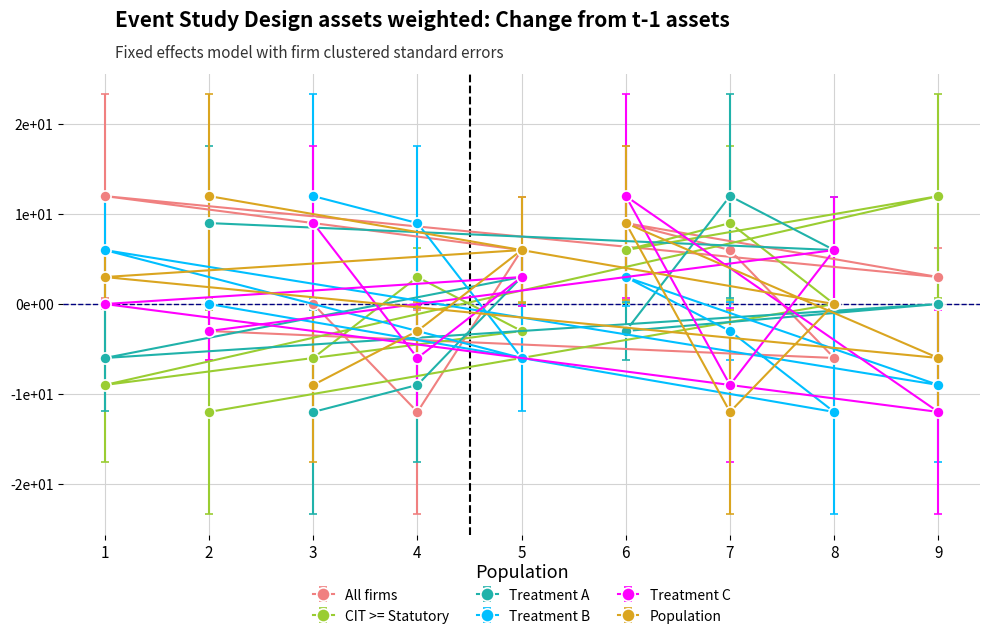

What is the smallest value displayed?

-12